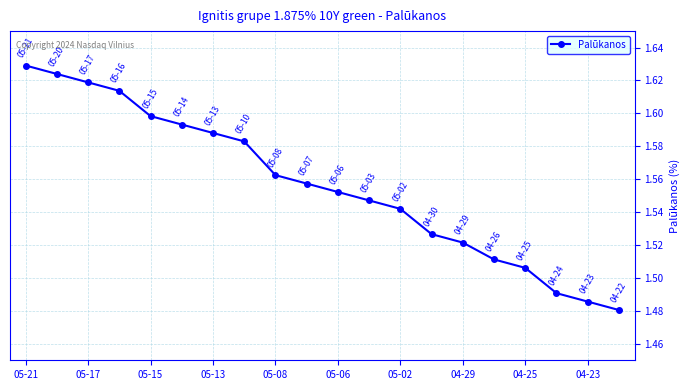

True or false: the data has more than 1 interior local peaks.

False